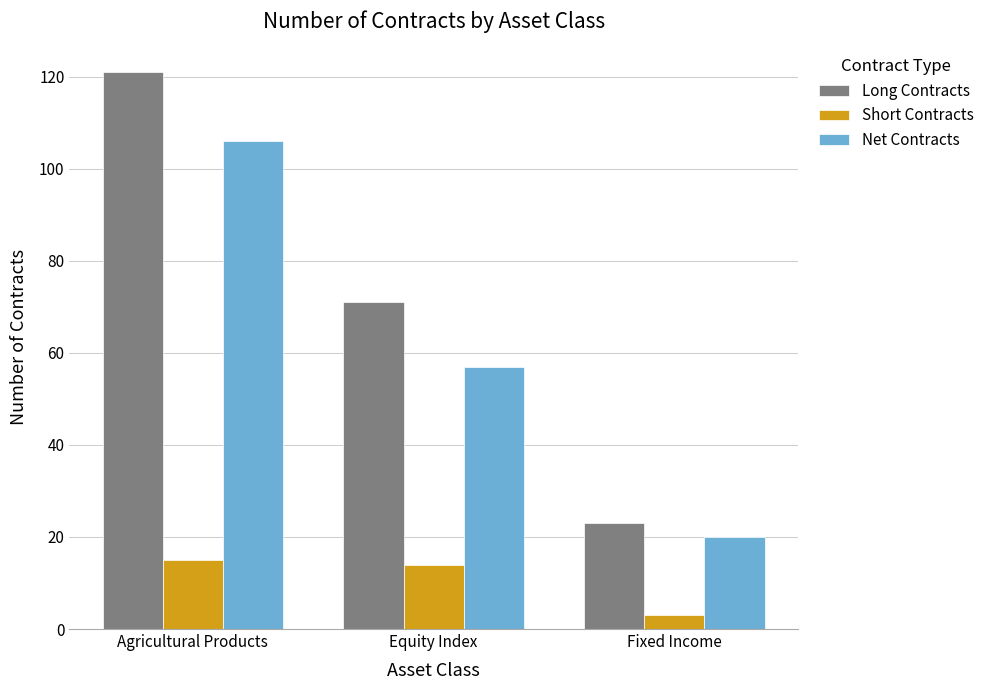

Is it true that Short Contracts equals 3 at Fixed Income?

True